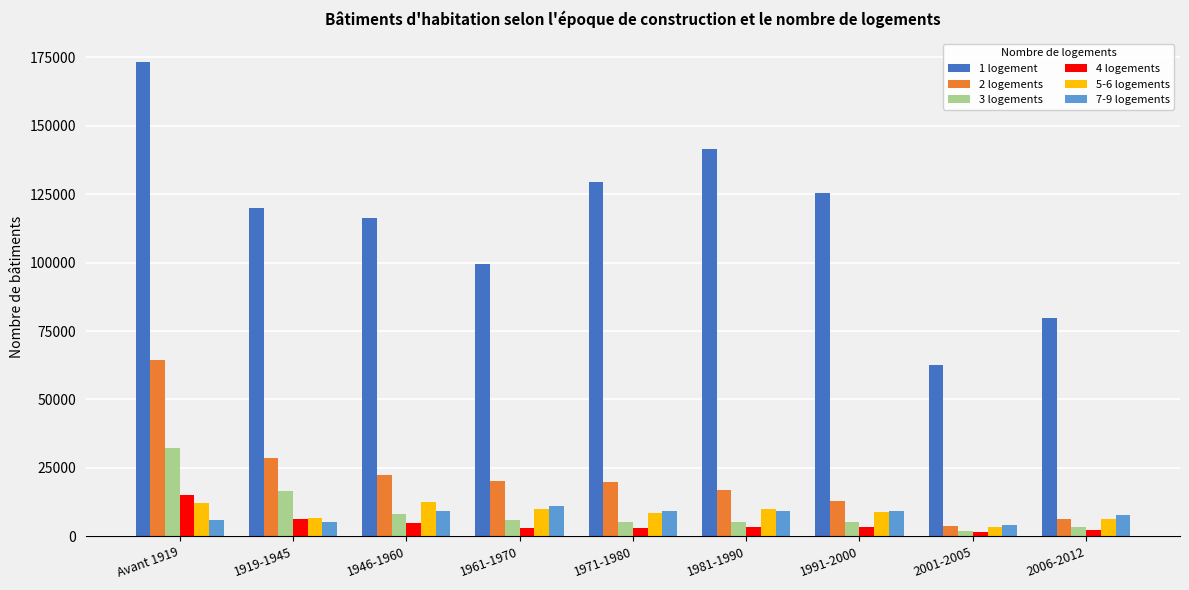

What is the value of the 2 logements bar at the 2nd from the left?

28496